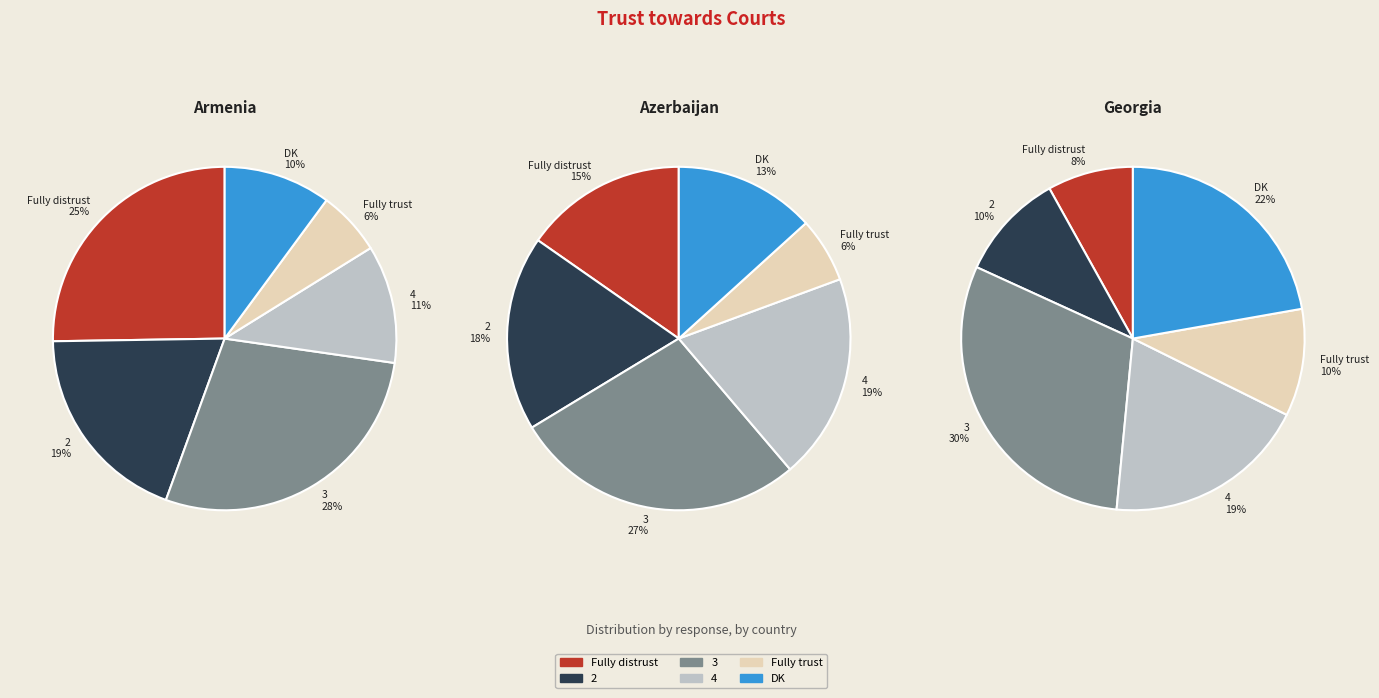

What percentage is NOT represented by Azerbaijan?

68.8%